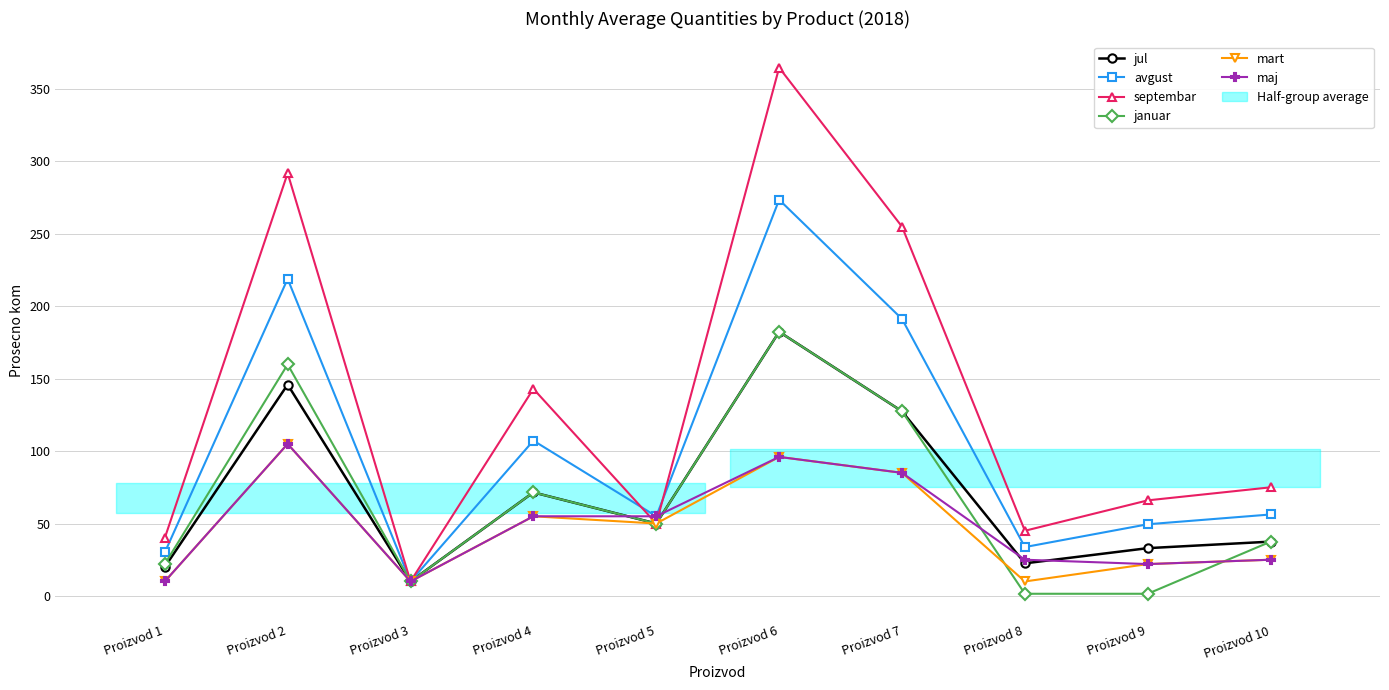

At Proizvod 9, list the series in order from largest to smallest.

septembar, avgust, jul, mart, maj, januar